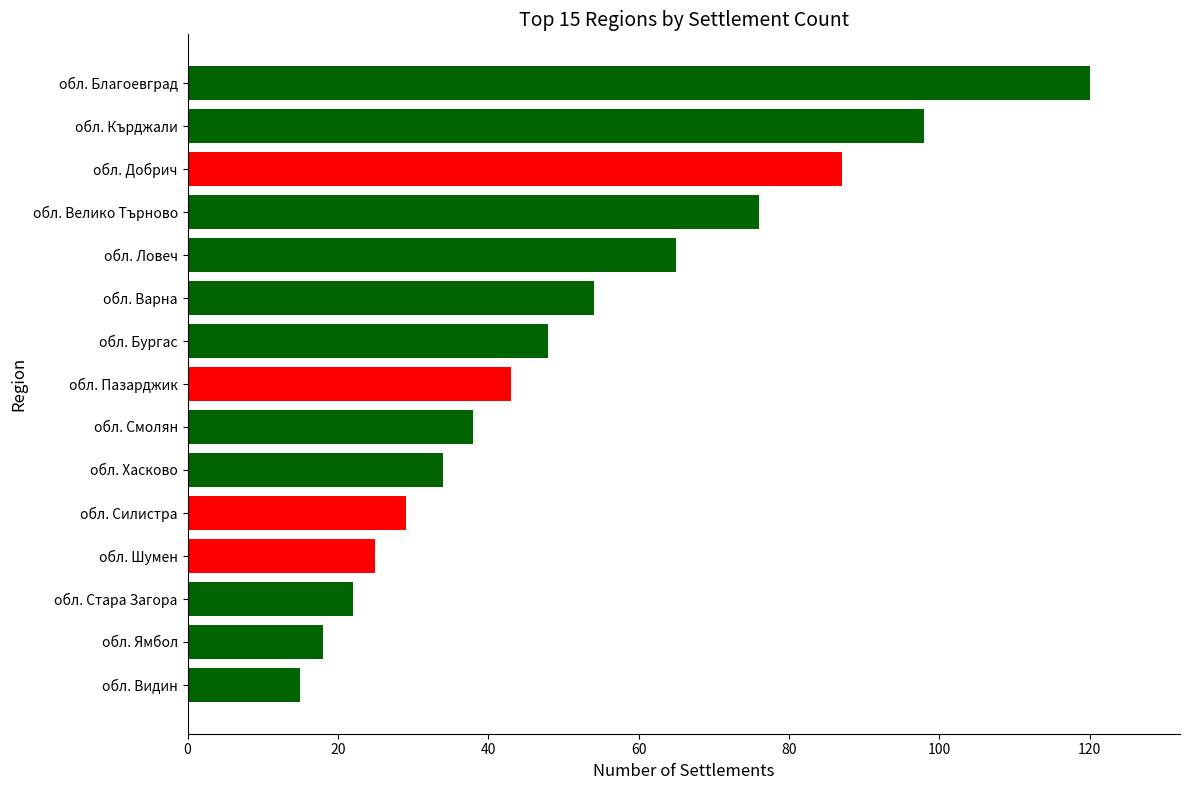

Does the chart contain stacked bars?

No